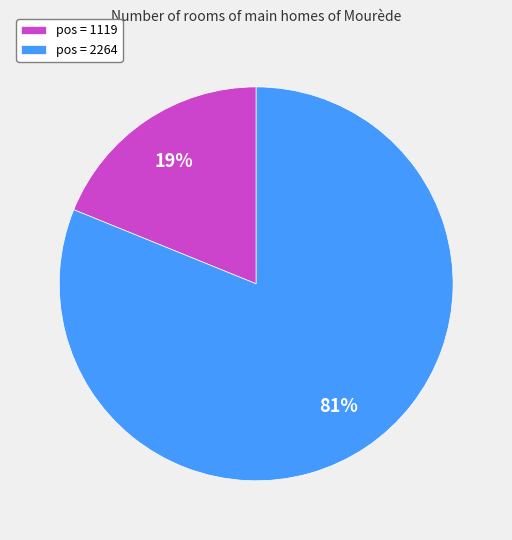

Do pos = 1119 and pos = 2264 together represent more than half of the pie?

Yes